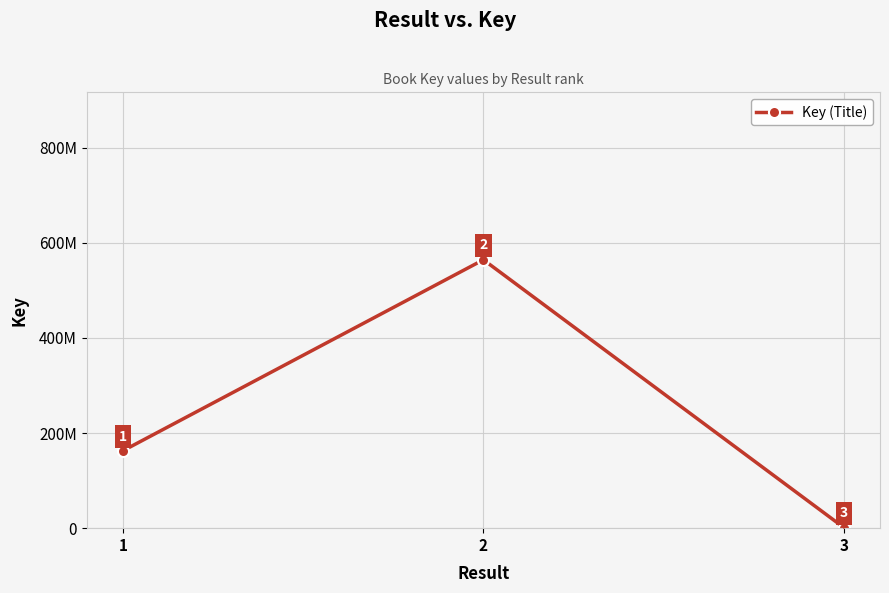

Does the chart have visible grid lines?

Yes